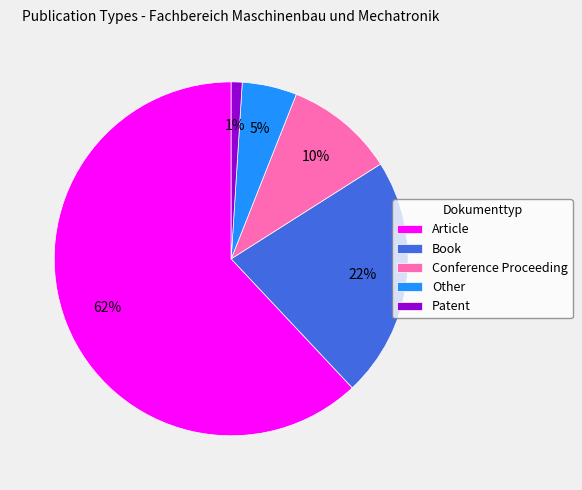

Which slice represents more than half of the pie?

Article